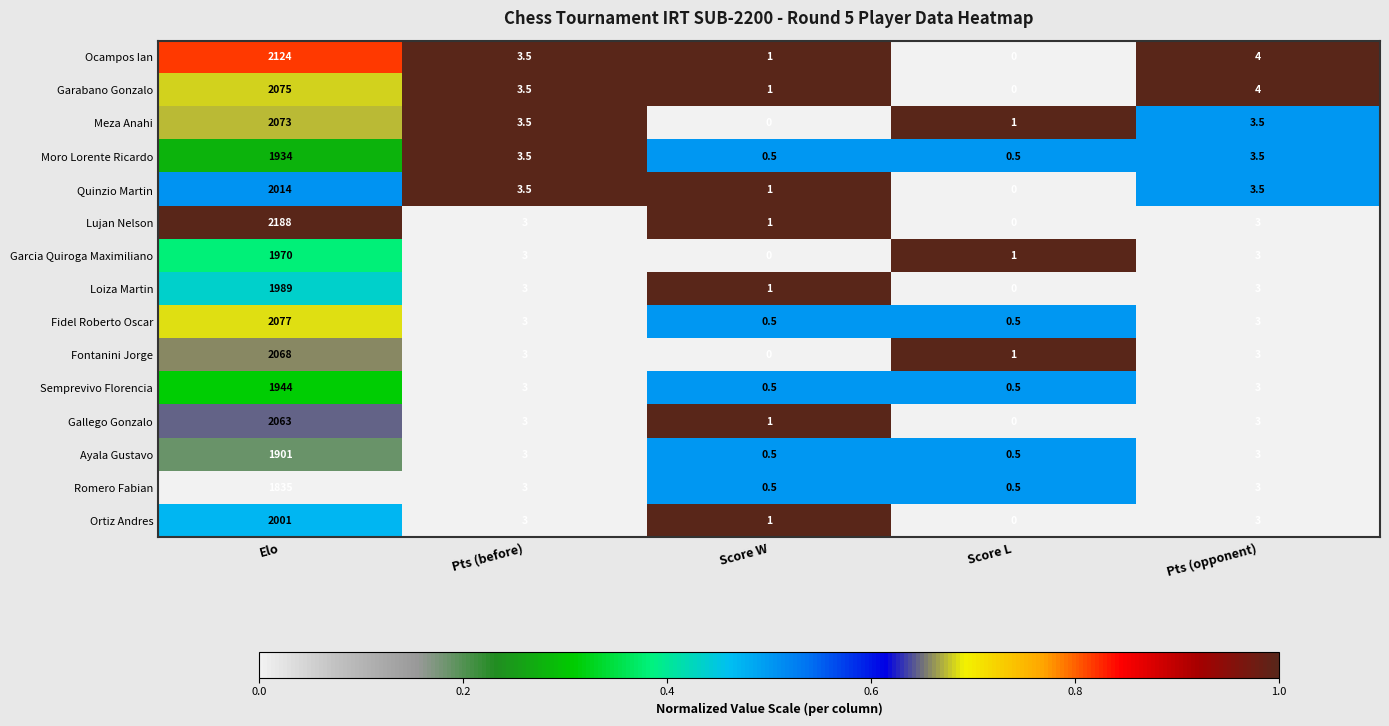

The Fontanini Jorge series shows -738.9 at Score W. True or false?

False